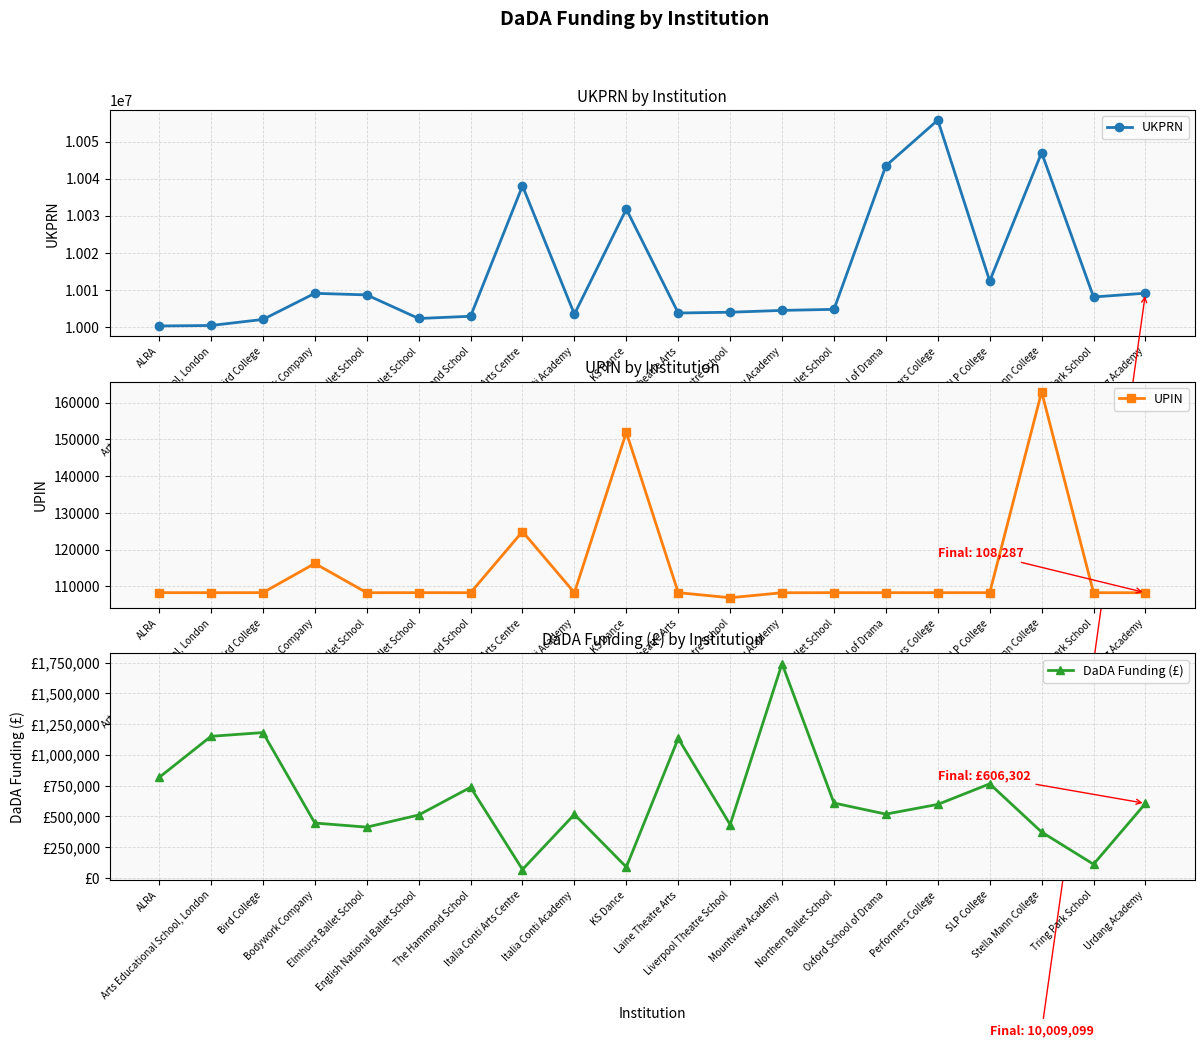

Where does the UKPRN series first go above 10008074?

Bodywork Company